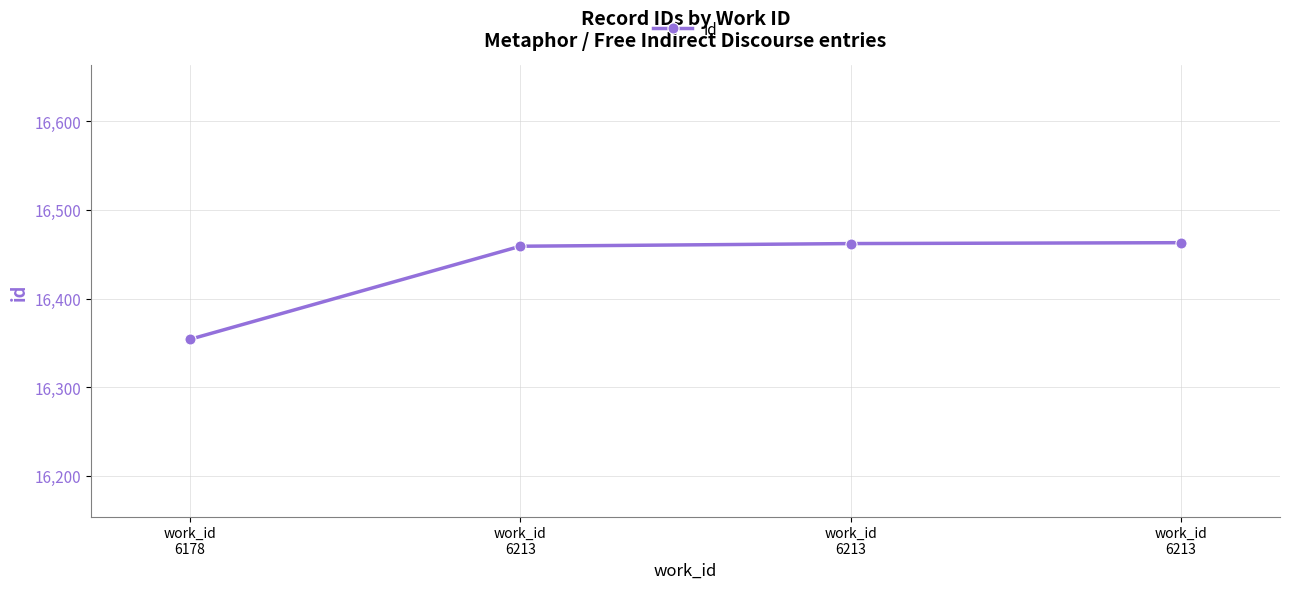

At which category does the chart reach its minimum across all series?

work_id
6178